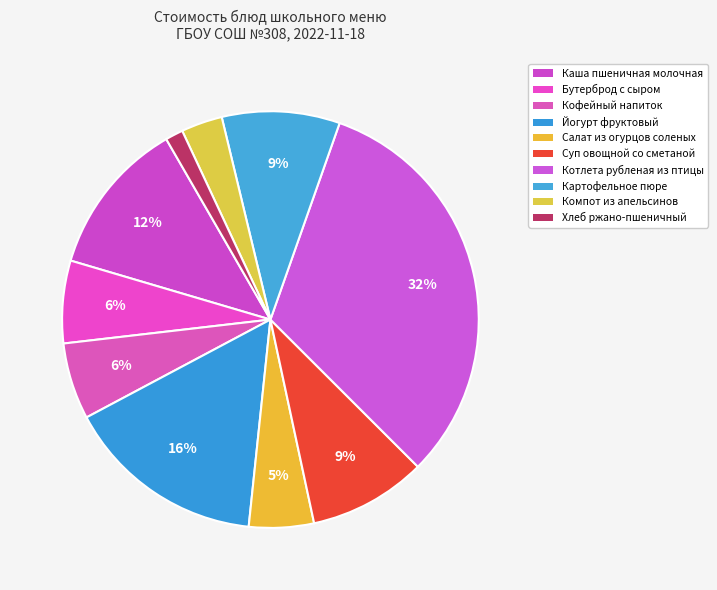

What is the smallest slice in the pie chart?

Хлеб ржано-пшеничный